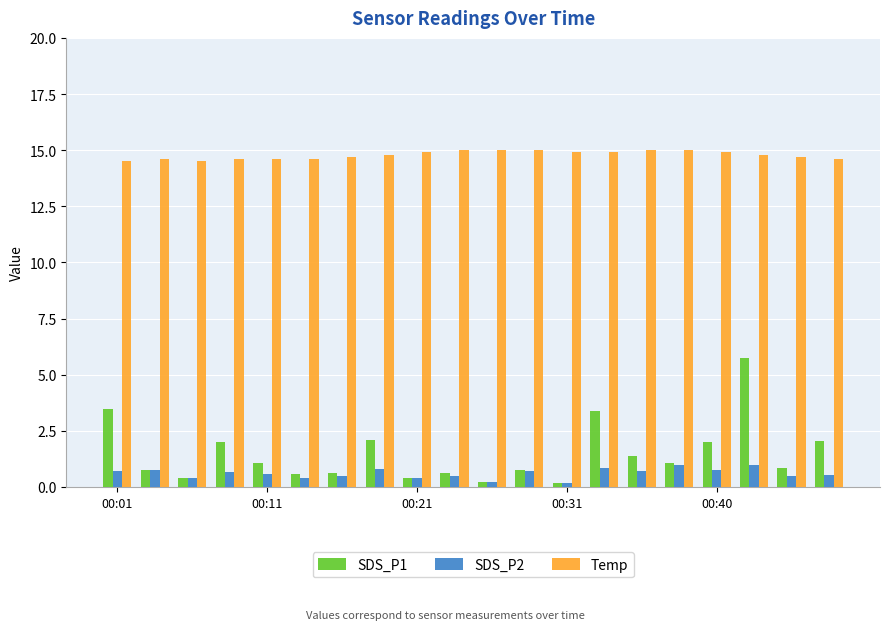

Does the chart contain stacked bars?

No